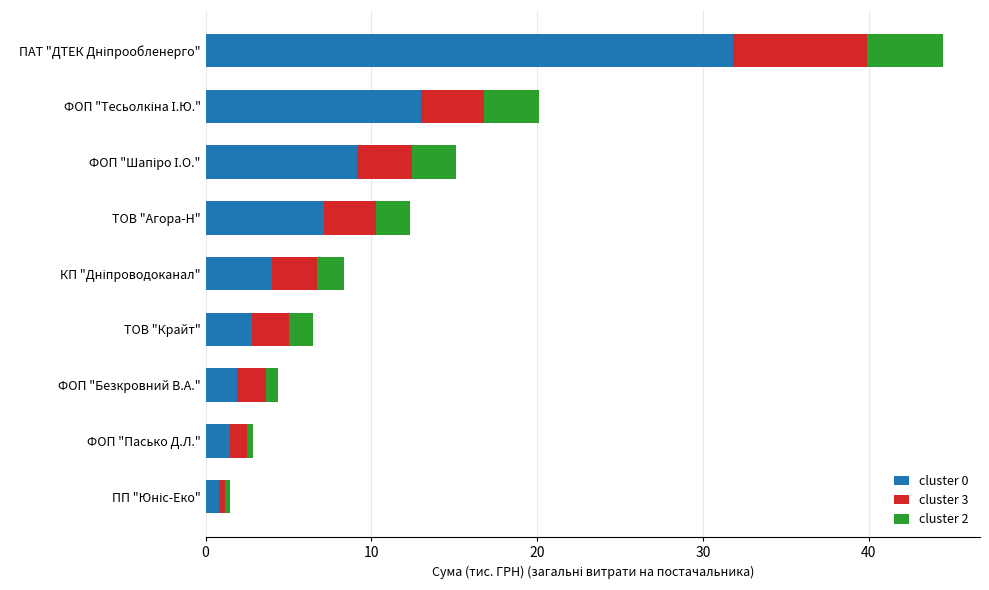

What is the sum of the cluster 0 values at ТОВ "Крайт" and ТОВ "Агора-Н"?

9.9